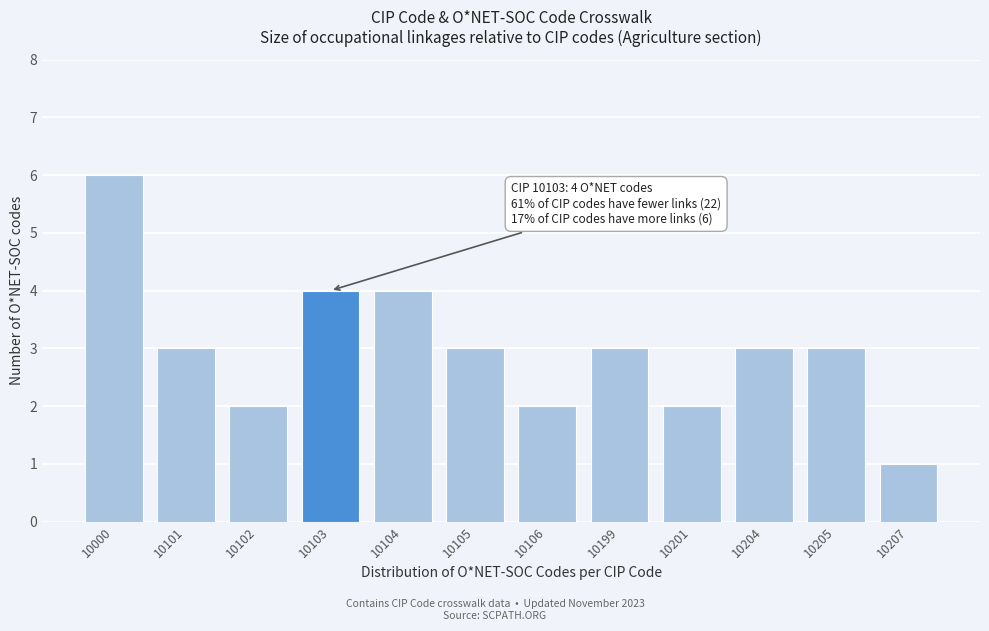

Reading right to left, what are all the values shown in this chart?

1	3	3	2	3	2	3	4	4	2	3	6